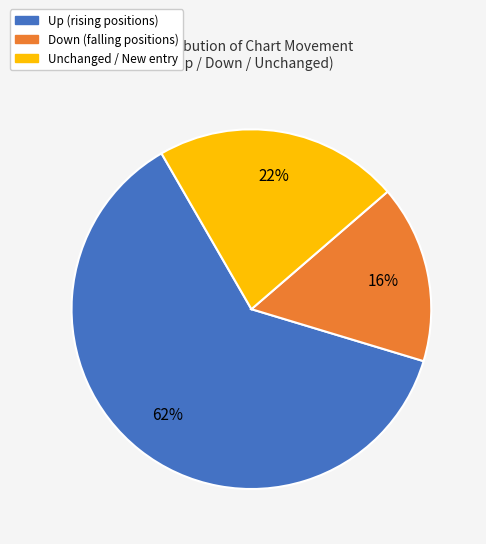

Is there any slice that represents more than half of the pie?

Yes